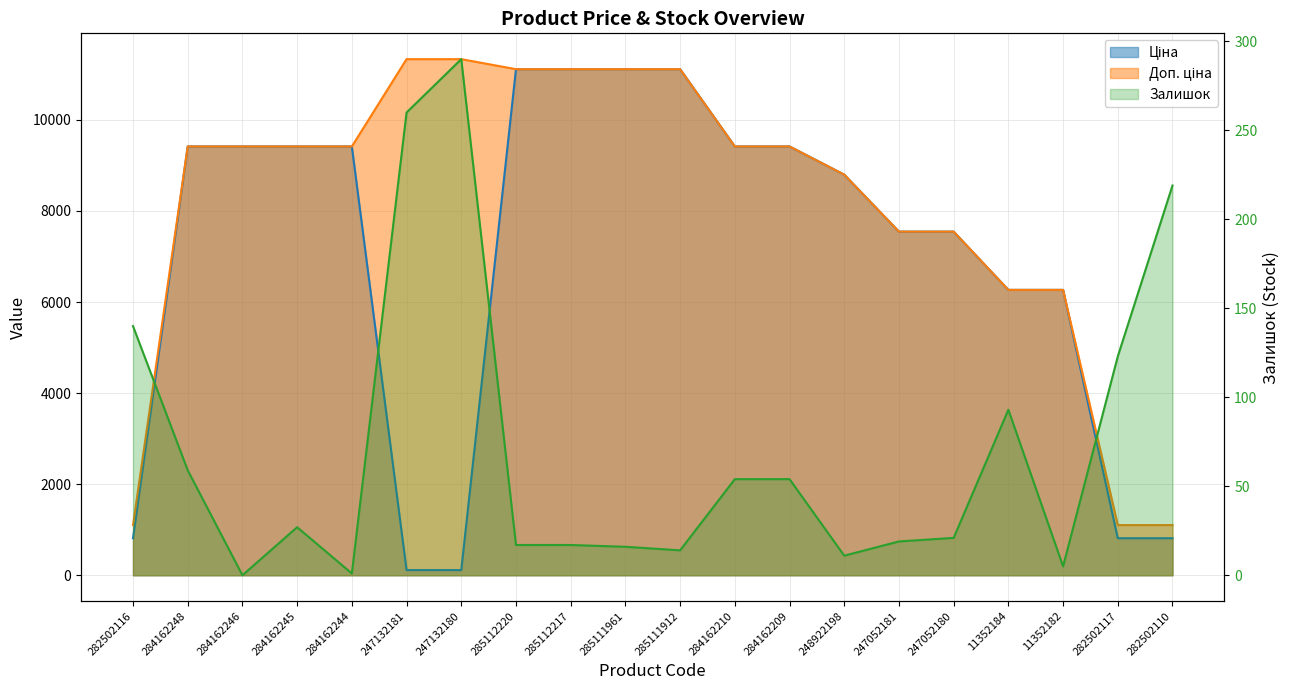

At how many categories does at least one series exceed 10931?

6